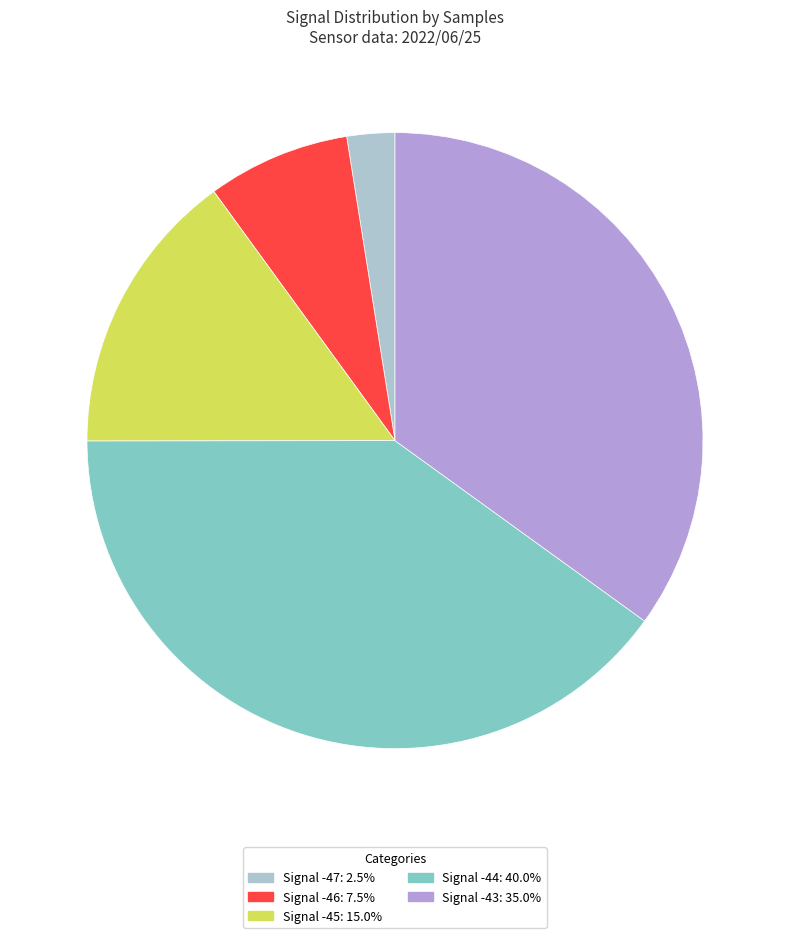

Is there a majority slice in this chart?

No